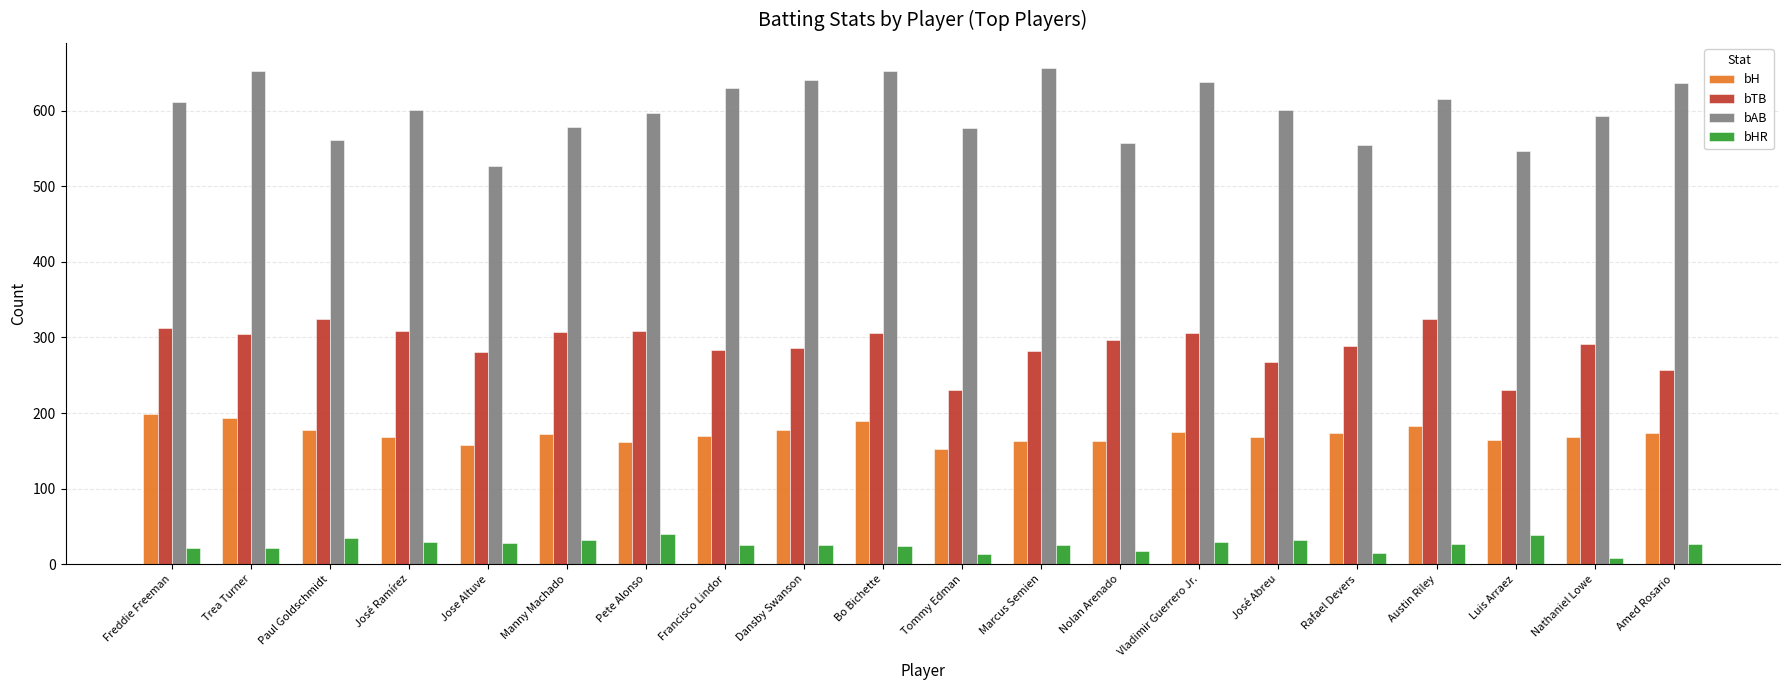

What is the greatest value displayed?

657